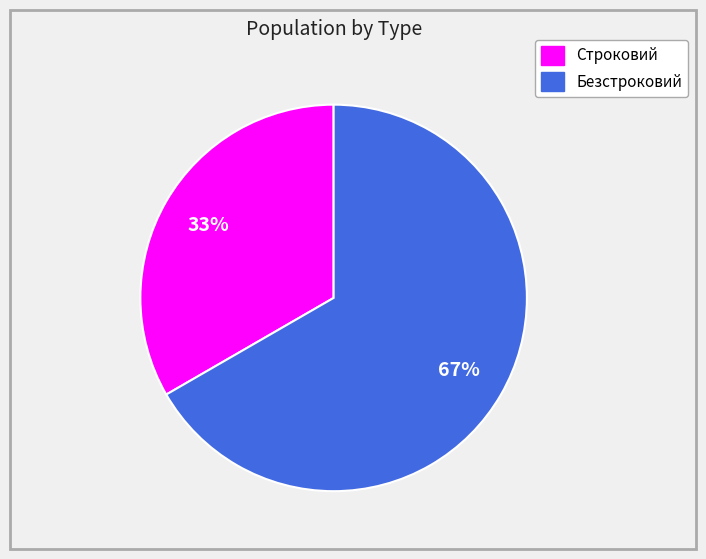

Is there a majority slice in this chart?

Yes